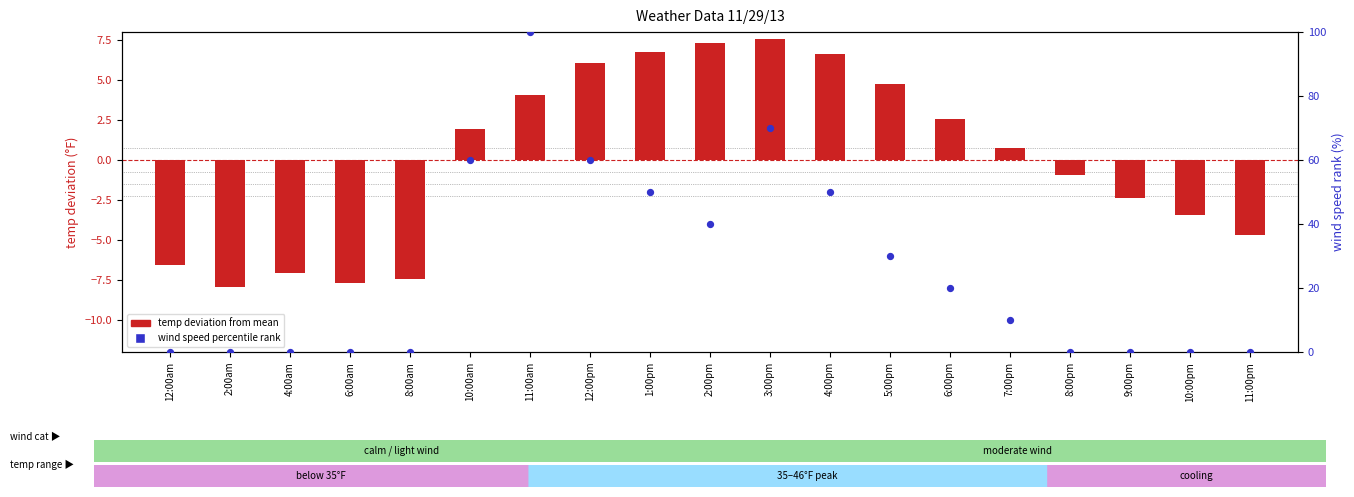

Which series has the largest total across all categories?

wind spd (percentile rank)